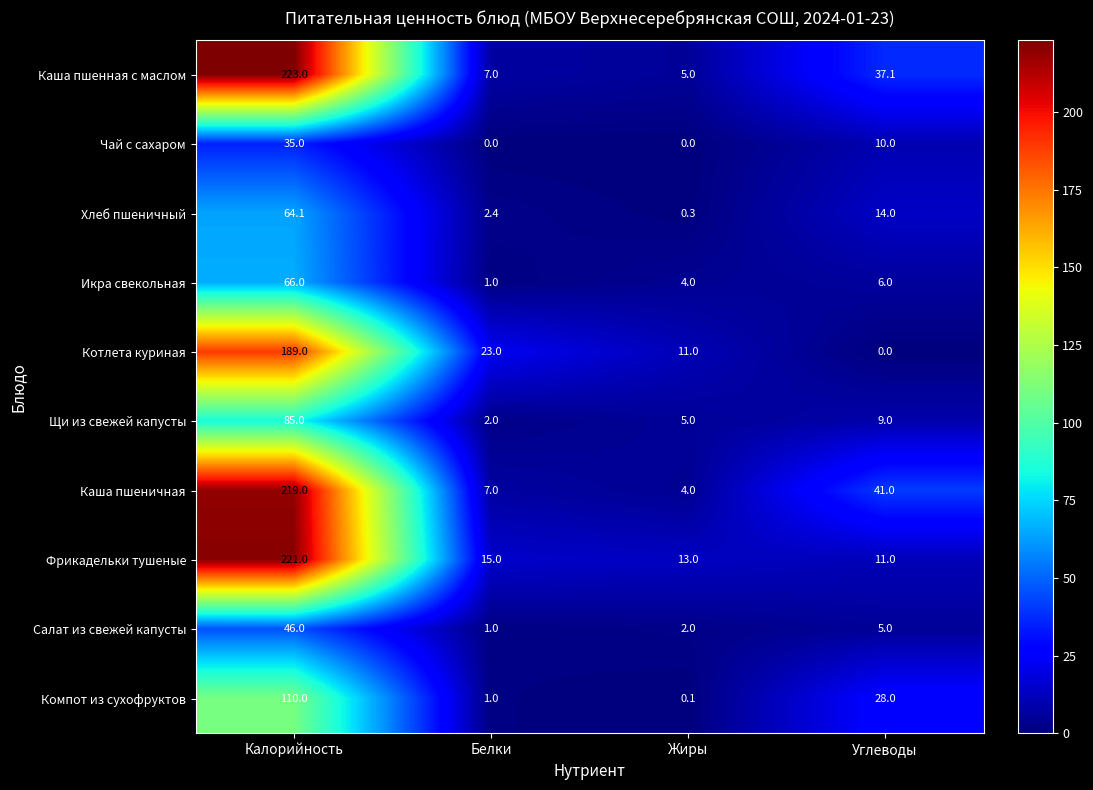

At which label is Салат из свежей капусты closest to 23?

Углеводы